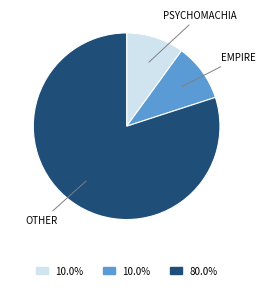

Is there a majority slice in this chart?

Yes